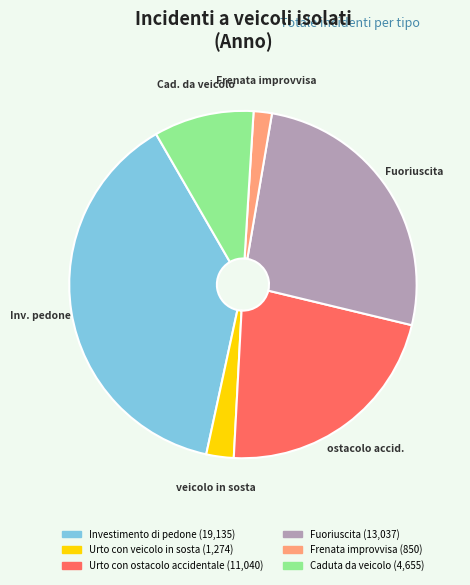

Is there a majority slice in this chart?

No